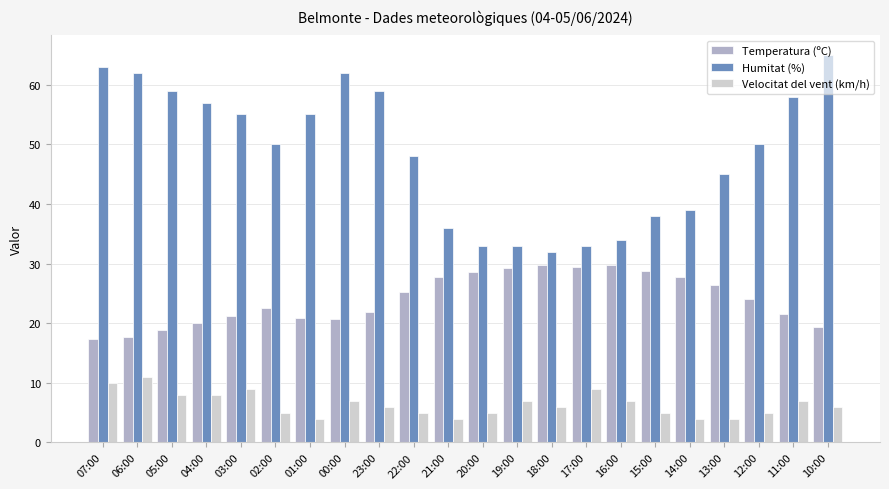

What is the minimum value for Temperatura (ºC)?

17.3